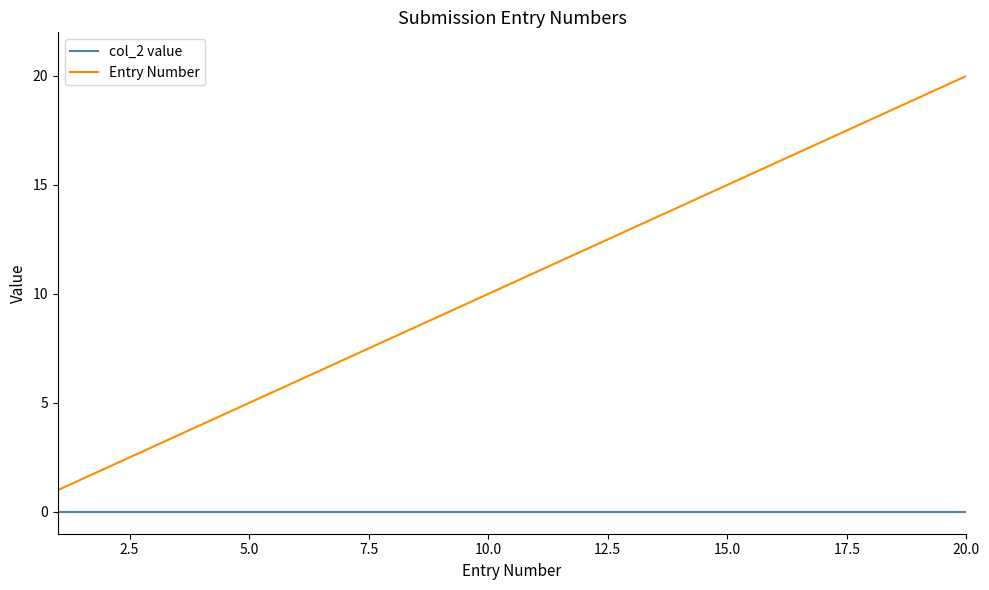

Which series has the widest spread of values?

Entry Number